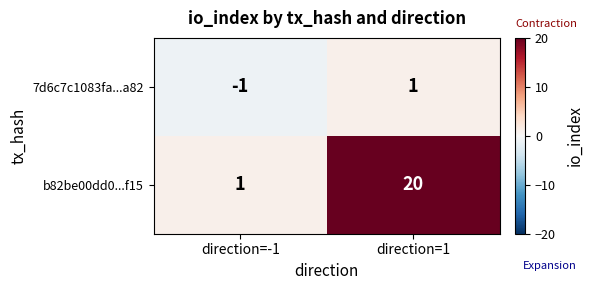

True or false: 7d6c7c1083fa...a82 has a value of -2 at direction=-1.

False